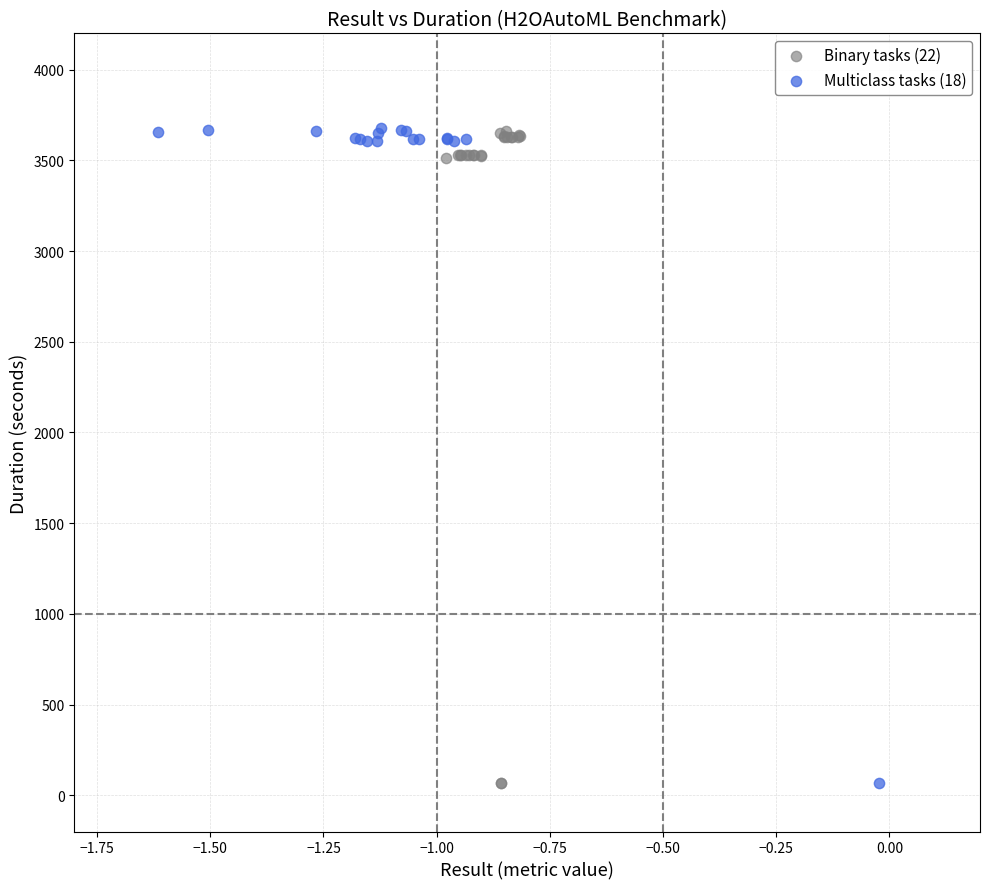

What are all the series names shown in the legend?

Binary tasks (22), Multiclass tasks (18)